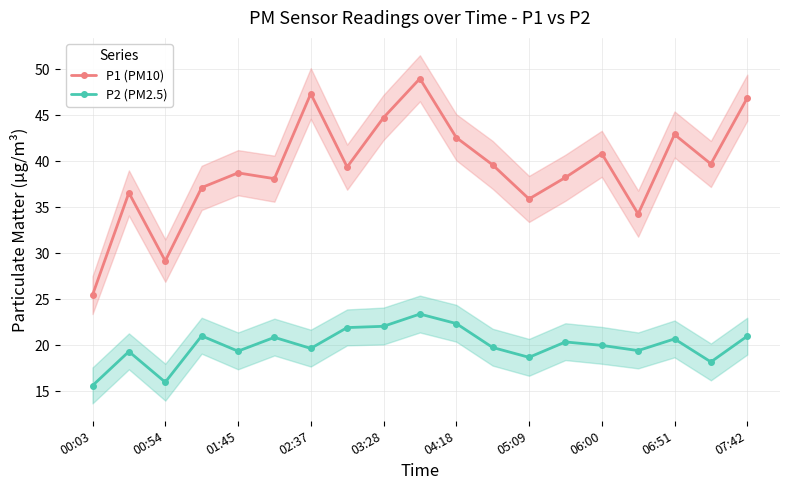

True or false: P2 (PM2.5) and P1 (PM10) intersect in this chart.

False